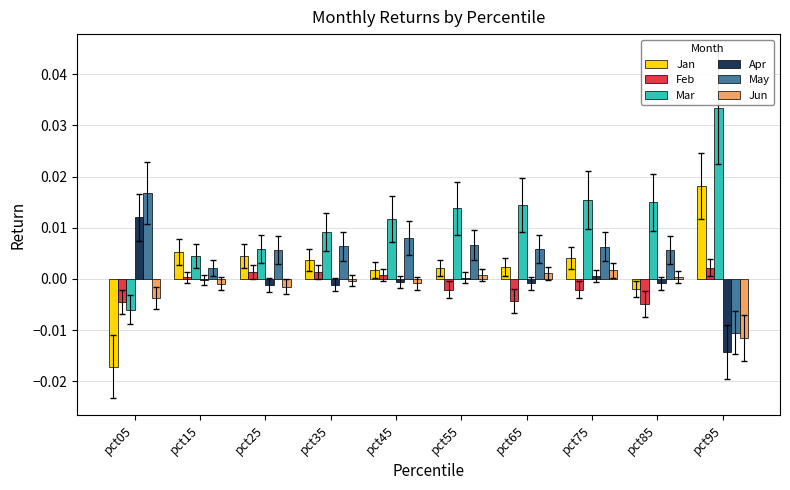

Are the bars grouped side by side (vs. stacked)?

Yes